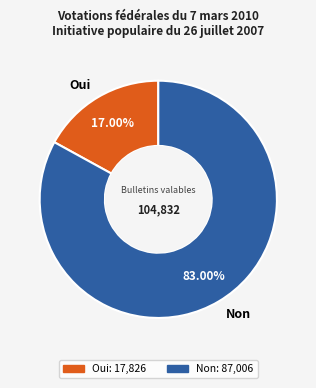

Combined, what portion of the pie is Oui and Non?

100.0%